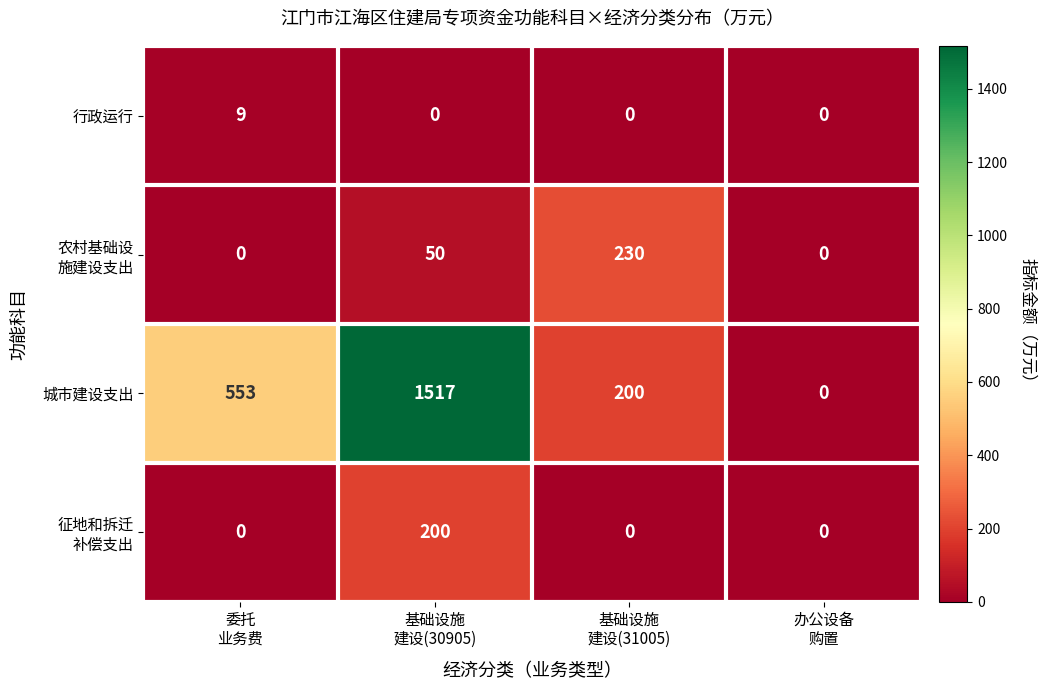

What is the spread (max minus min) of values at 基础设施
建设(30905)?

1517